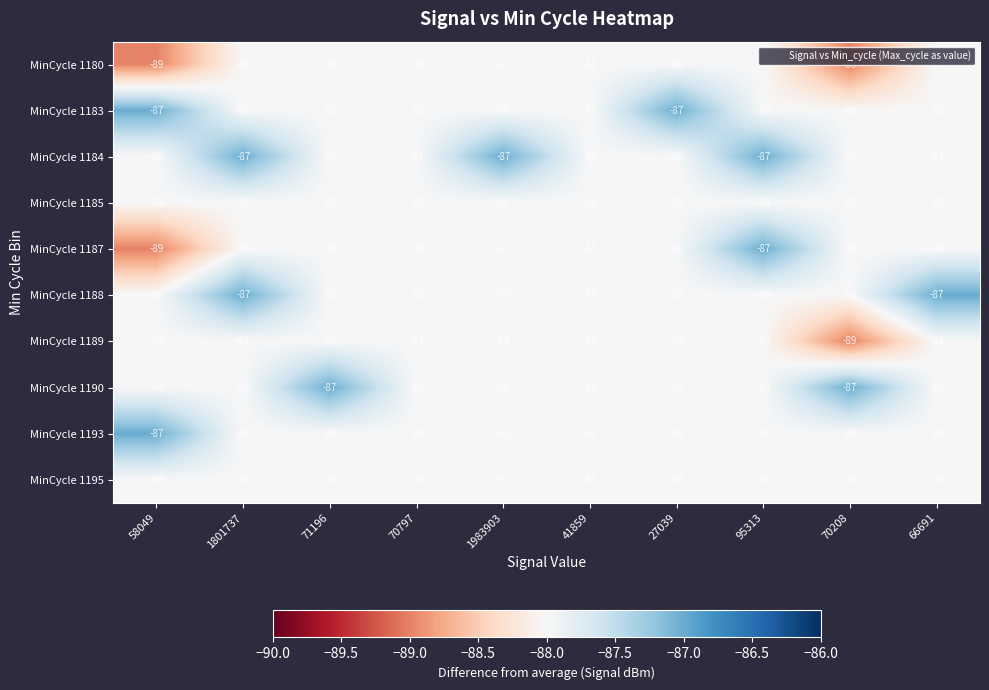

The MinCycle 1185 series shows -150 at 70208. True or false?

False